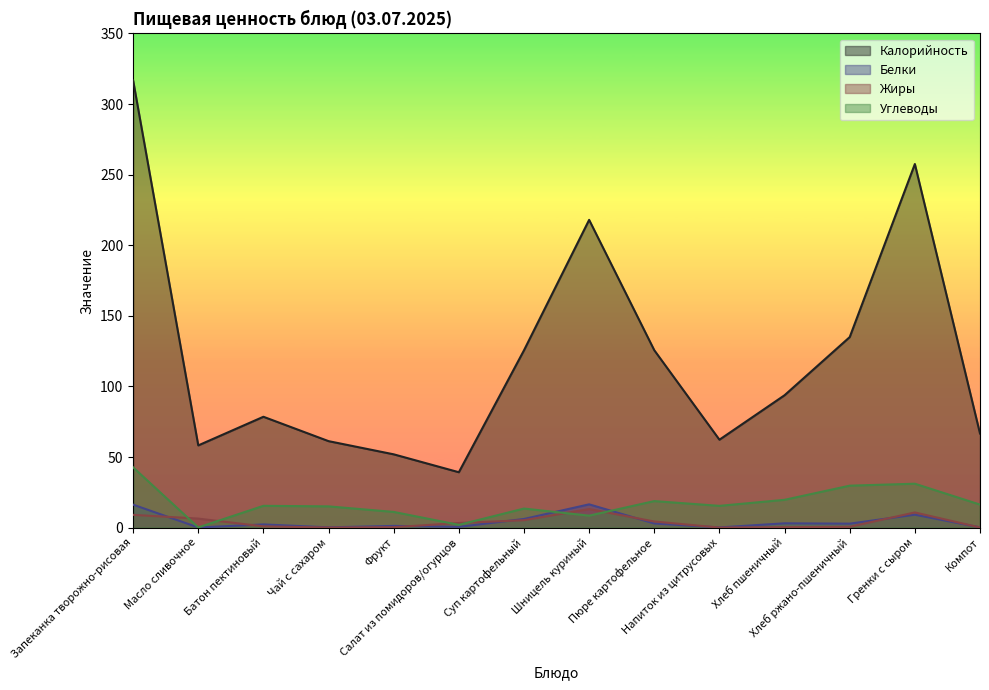

Which series ends up on top after the final intersection of Углеводы and Жиры?

Углеводы